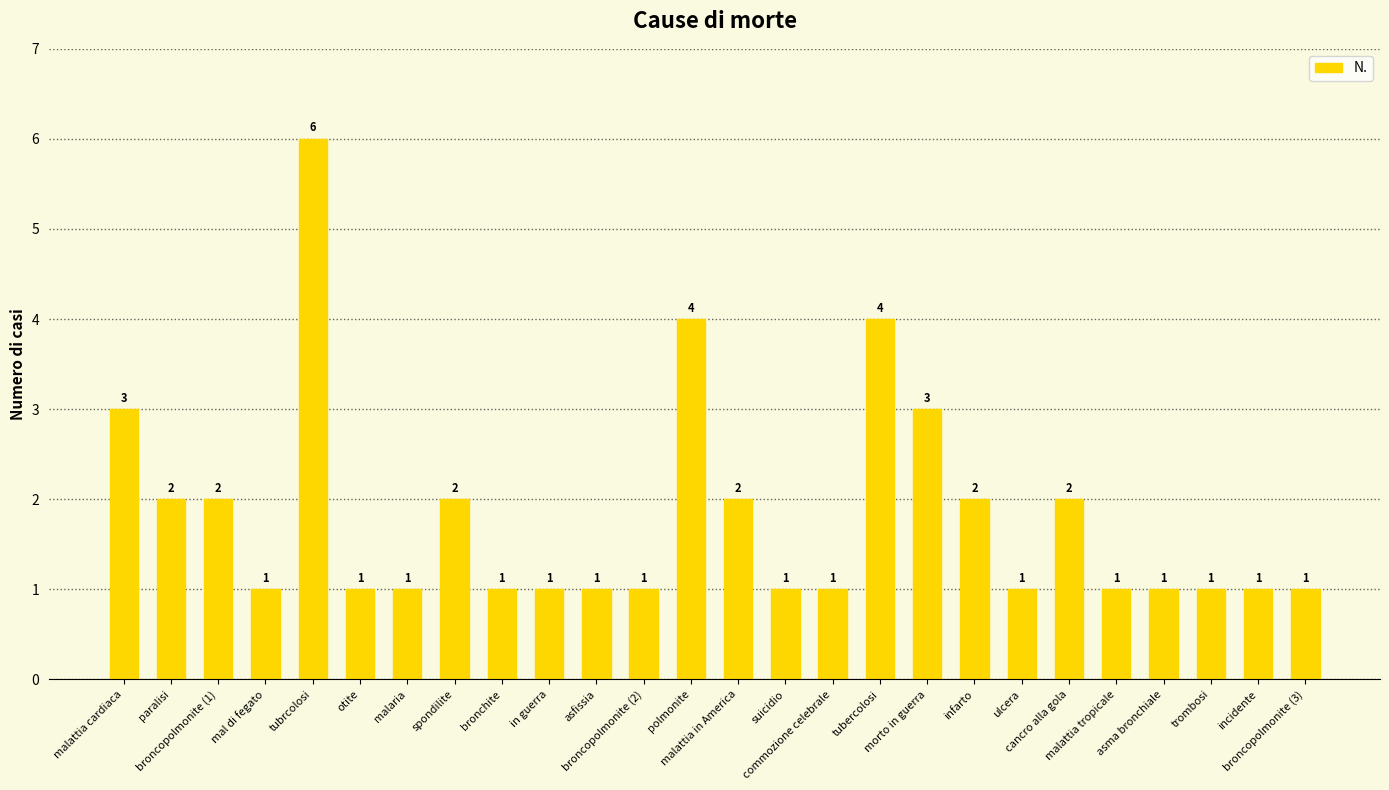

What is the label of the 3rd bar from the left?

broncopolmonite (1)